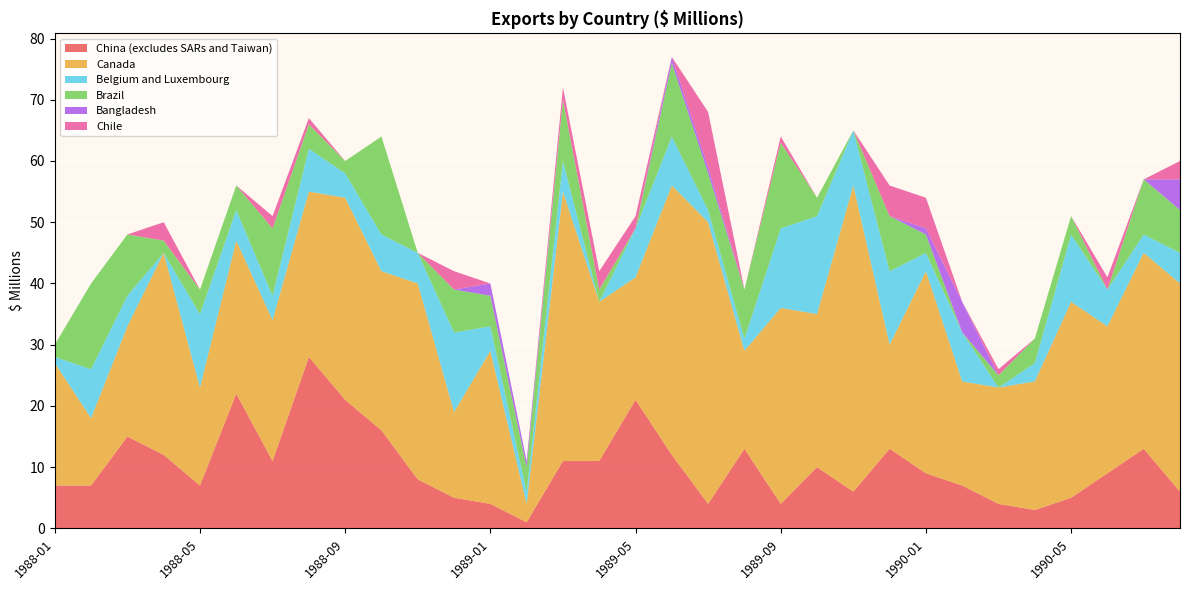

Reading left to right, extract all data points from this chart.

China (excludes SARs and Taiwan): 7	7	15	12	7	22	11	28	21	16	8	5	4	1	11	11	21	12	4	13	4	10	6	13	9	7	4	3	5	9	13	6
Canada: 20	11	18	33	16	25	23	27	33	26	32	14	25	3	44	26	20	44	46	16	32	25	50	17	33	17	19	21	32	24	32	34
Belgium and Luxembourg: 1	8	5	0	12	5	4	7	4	6	5	13	4	2	5	0	8	8	2	2	13	16	9	12	3	8	0	3	11	6	3	5
Brazil: 2	14	10	2	4	4	11	4	2	16	0	7	5	4	10	2	0	12	6	8	14	3	0	9	3	0	2	4	3	0	9	7
Bangladesh: 0	0	0	0	0	0	0	0	0	0	0	0	2	1	0	0	0	1	1	0	0	0	0	0	1	5	0	0	0	0	0	5
Chile: 0	0	0	3	0	0	2	1	0	0	0	3	0	0	2	3	2	0	9	0	1	0	0	5	5	0	1	0	0	2	0	3